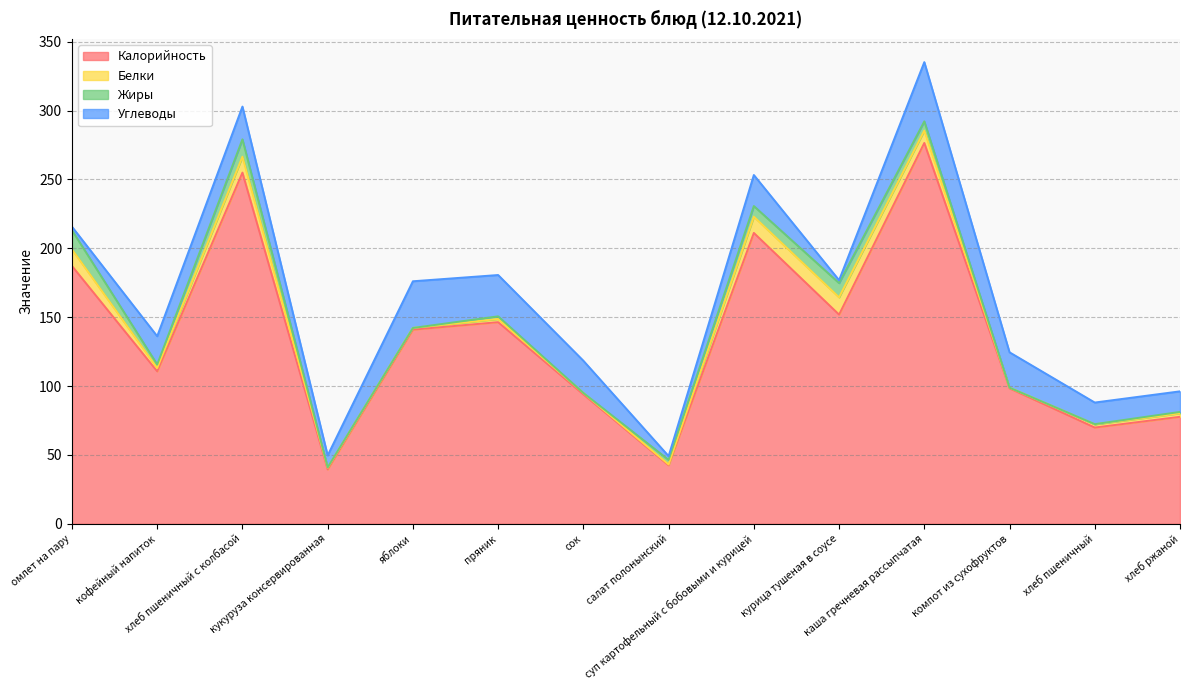

What is the maximum value for Белки?

12.5